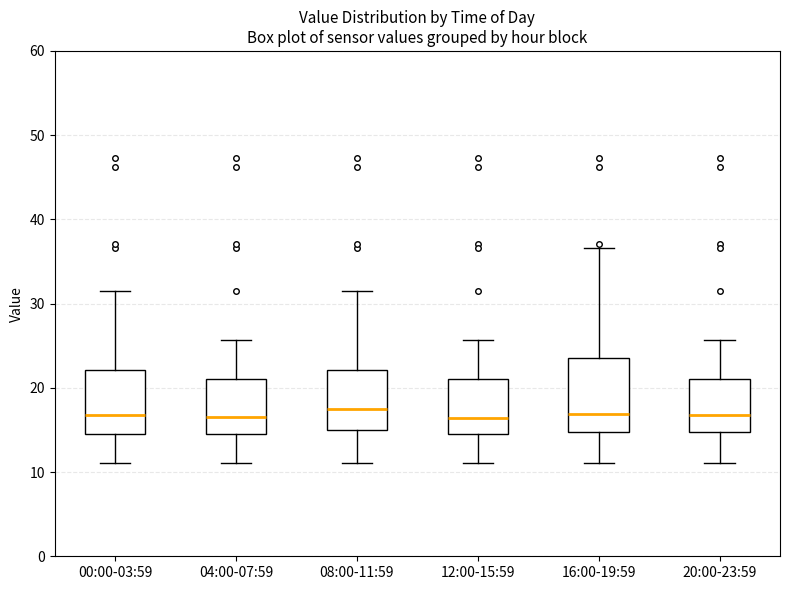

Comparing the boxes themselves (not the whiskers), which one is the tallest?

16:00-19:59